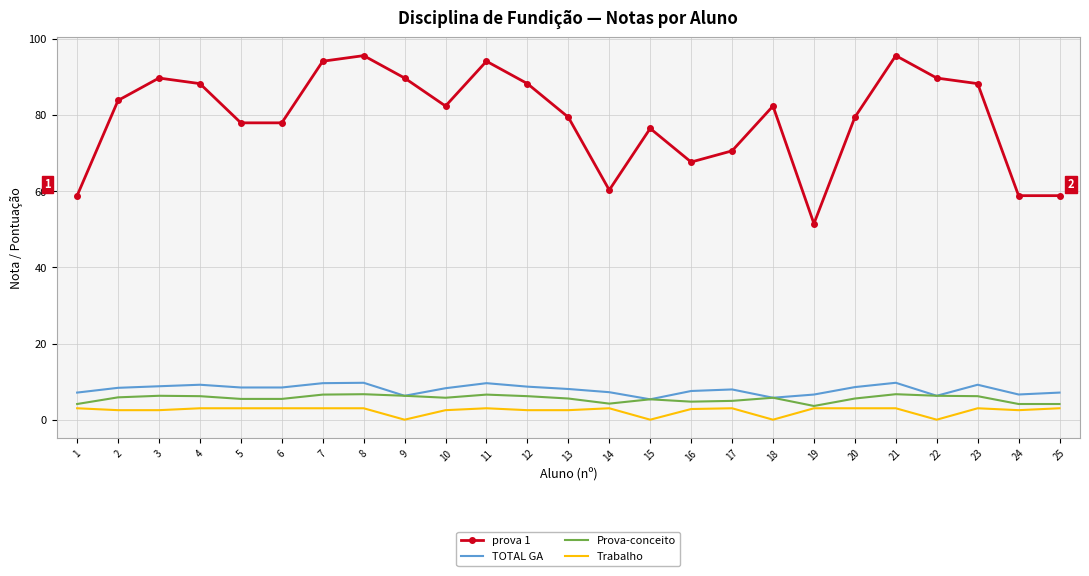

Which series changed the most between 3 and 10?

prova 1